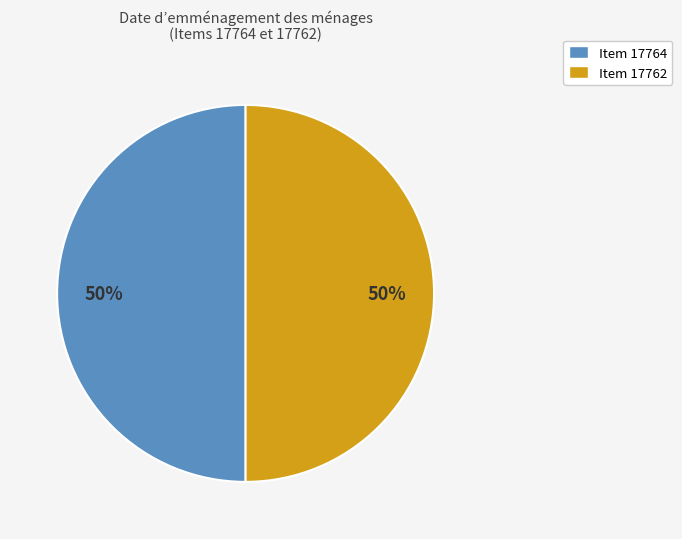

To the nearest percent, what is the average slice percentage?

50%